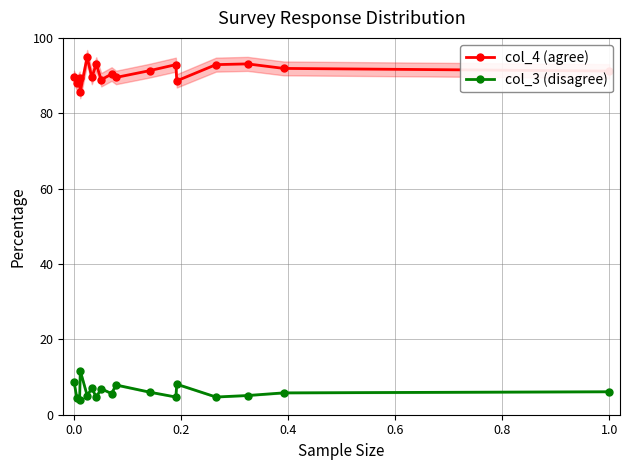

True or false: col_4 (agree) and col_3 (disagree) intersect in this chart.

False